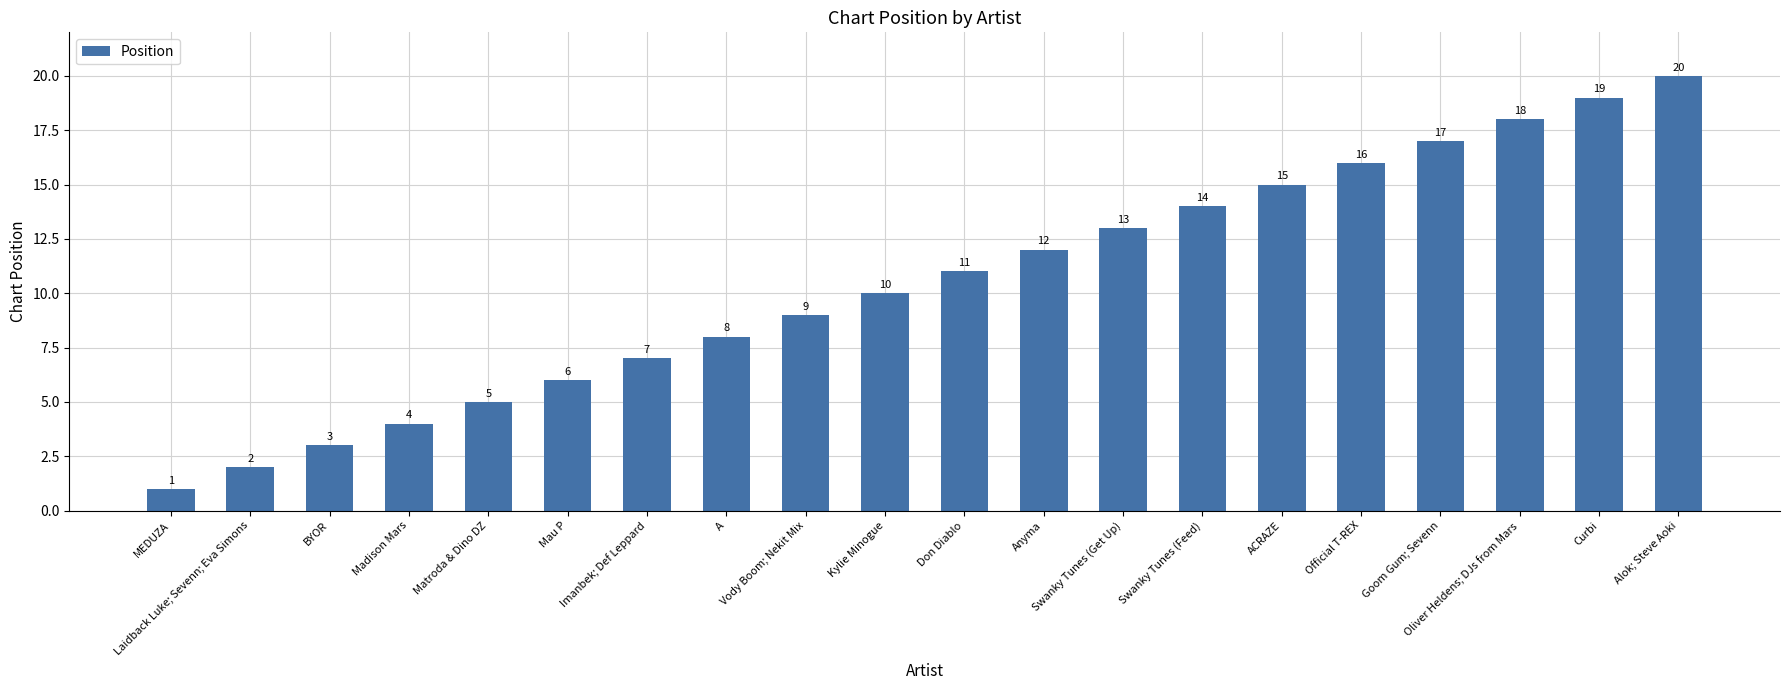

What is the sum of the values at Kylie Minogue and Laidback Luke; Sevenn; Eva Simons?

12